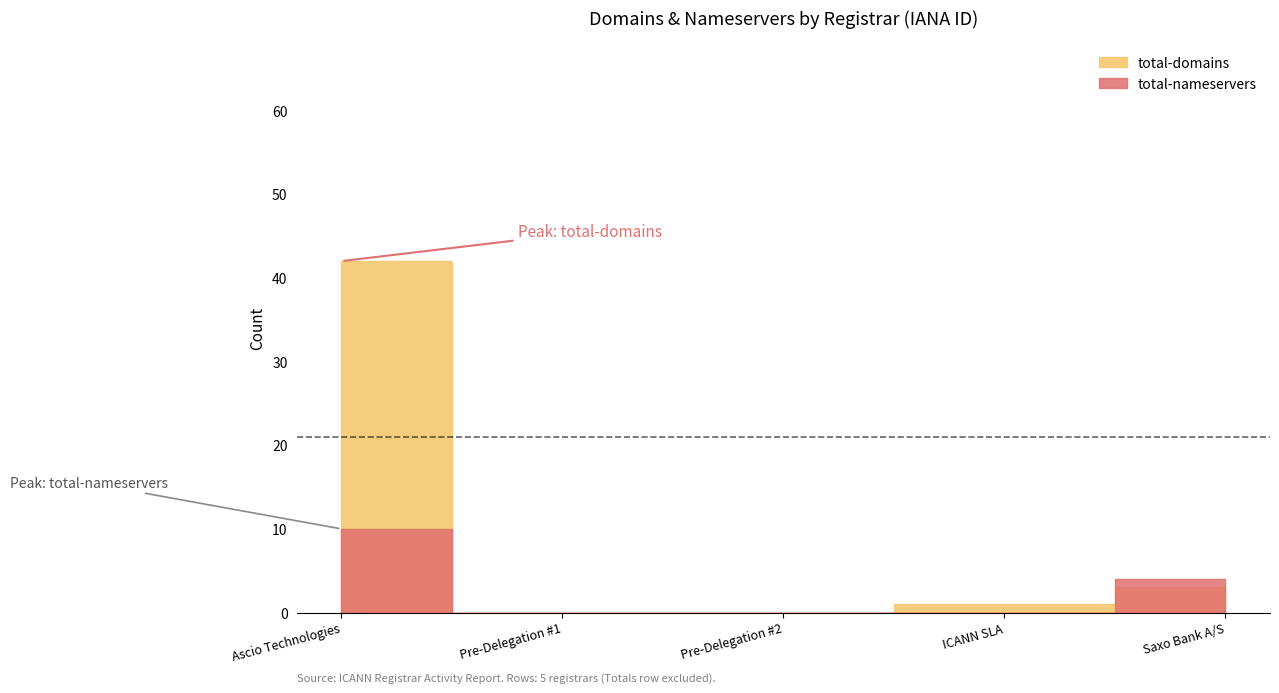

What is the difference between the second highest and minimum values in the total-nameservers series?

4